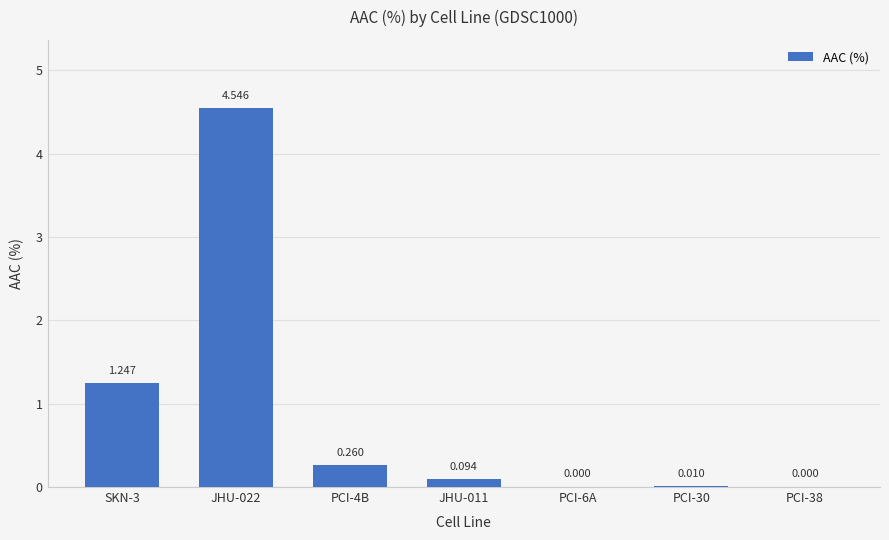

What is the change in value from JHU-011 to PCI-38?

-0.1